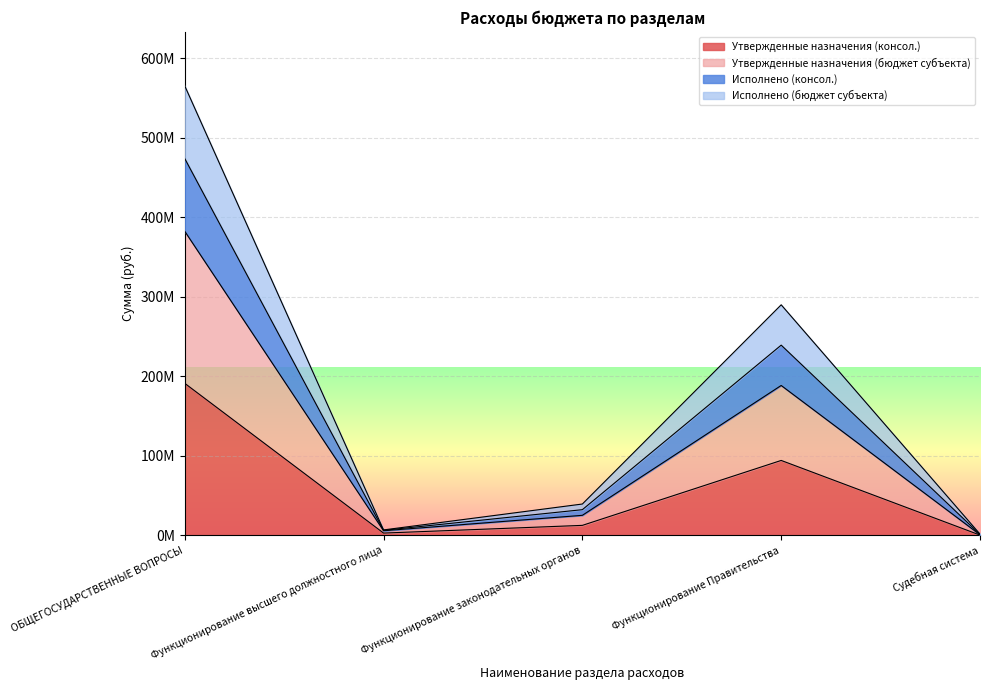

True or false: Исполнено (бюджет субъекта) and Утвержденные назначения (бюджет субъекта) cross at least once.

False